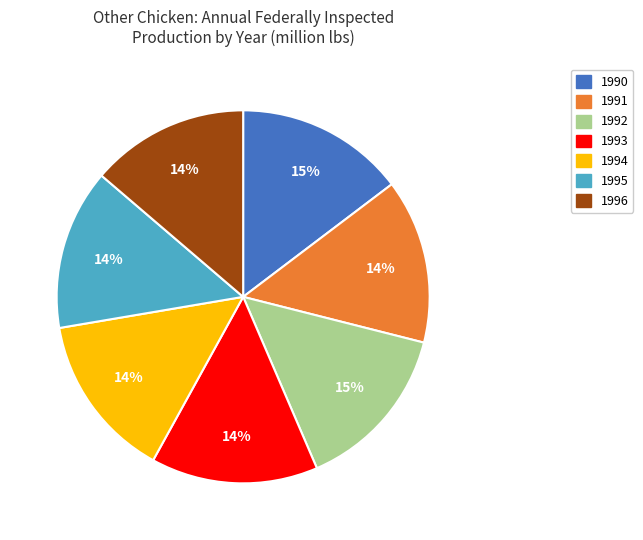

Which has a higher value, 1994 or 1996?

1994